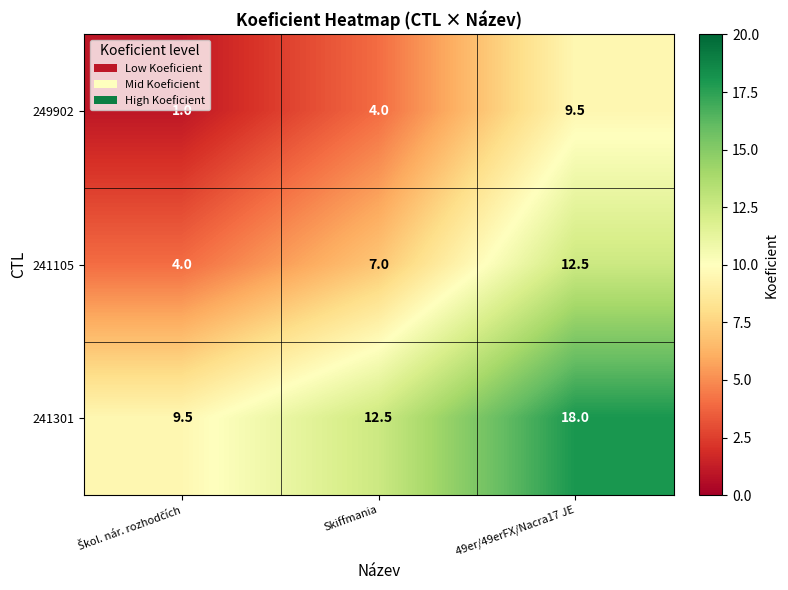

At which category does the chart reach its peak across all series?

49er/49erFX/Nacra17 JE